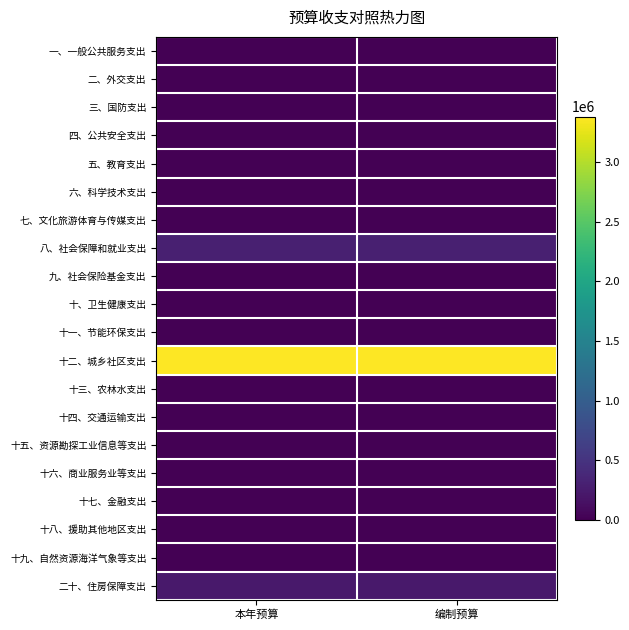

Reading left to right, list all the values displayed in this chart.

一、一般公共服务支出: 本年预算=0.0	编制预算=0.0
二、外交支出: 本年预算=0.0	编制预算=0.0
三、国防支出: 本年预算=0.0	编制预算=0.0
四、公共安全支出: 本年预算=0.0	编制预算=0.0
五、教育支出: 本年预算=0.0	编制预算=0.0
六、科学技术支出: 本年预算=0.0	编制预算=0.0
七、文化旅游体育与传媒支出: 本年预算=0.0	编制预算=0.0
八、社会保障和就业支出: 本年预算=301975.5	编制预算=301975.5
九、社会保险基金支出: 本年预算=0.0	编制预算=0.0
十、卫生健康支出: 本年预算=0.0	编制预算=0.0
十一、节能环保支出: 本年预算=0.0	编制预算=0.0
十二、城乡社区支出: 本年预算=3378806.7	编制预算=3378806.7
十三、农林水支出: 本年预算=0.0	编制预算=0.0
十四、交通运输支出: 本年预算=0.0	编制预算=0.0
十五、资源勘探工业信息等支出: 本年预算=0.0	编制预算=0.0
十六、商业服务业等支出: 本年预算=0.0	编制预算=0.0
十七、金融支出: 本年预算=0.0	编制预算=0.0
十八、援助其他地区支出: 本年预算=0.0	编制预算=0.0
十九、自然资源海洋气象等支出: 本年预算=0.0	编制预算=0.0
二十、住房保障支出: 本年预算=231202.0	编制预算=231202.0